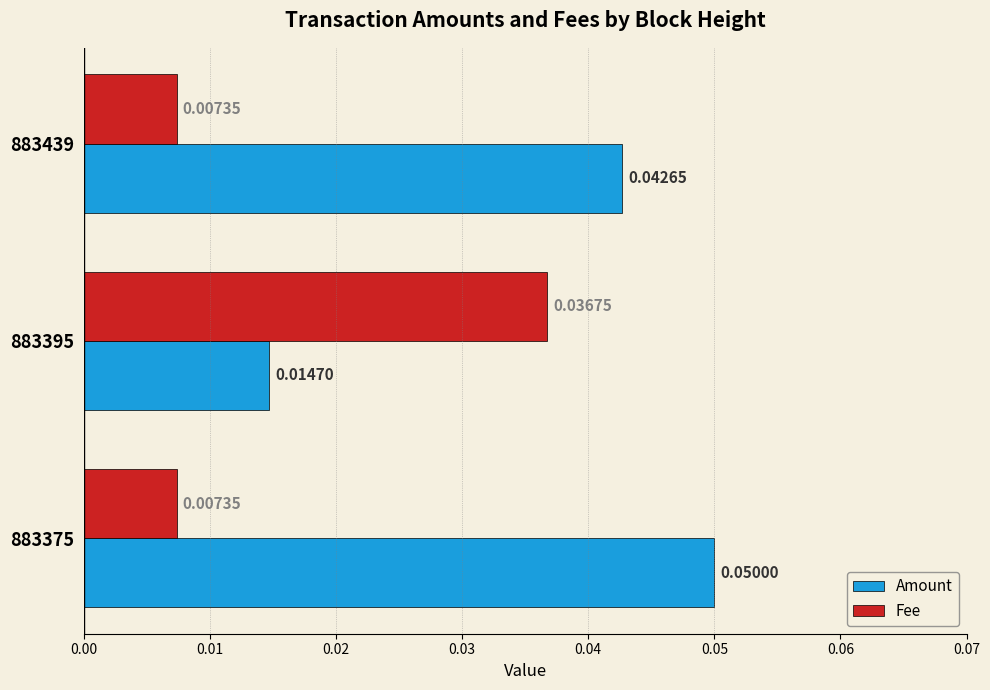

Between 883439 and 883395, which series saw the biggest shift?

Fee